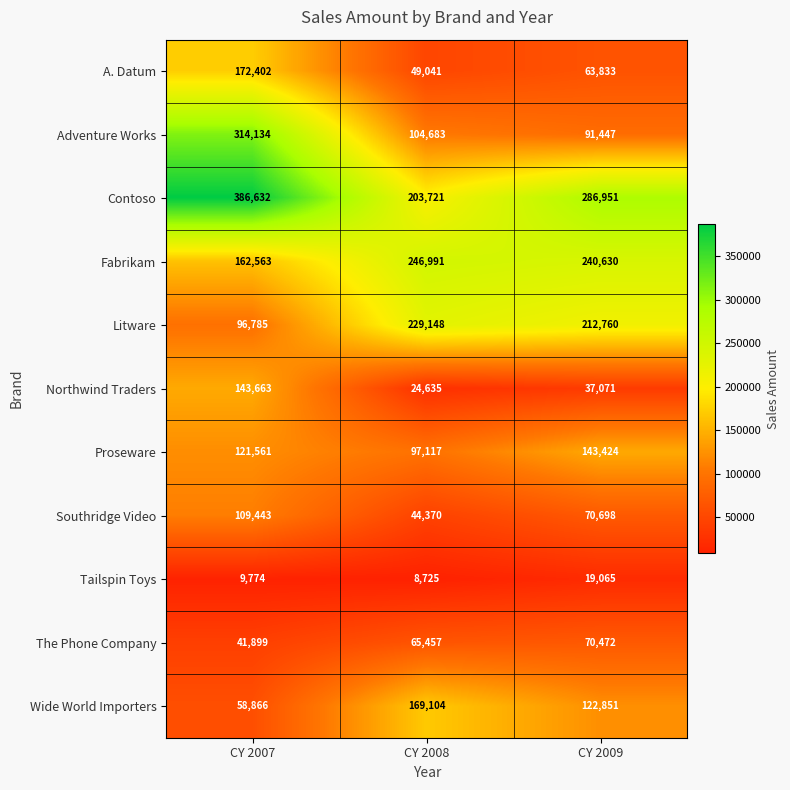

At which label does Contoso reach its minimum?

CY 2008